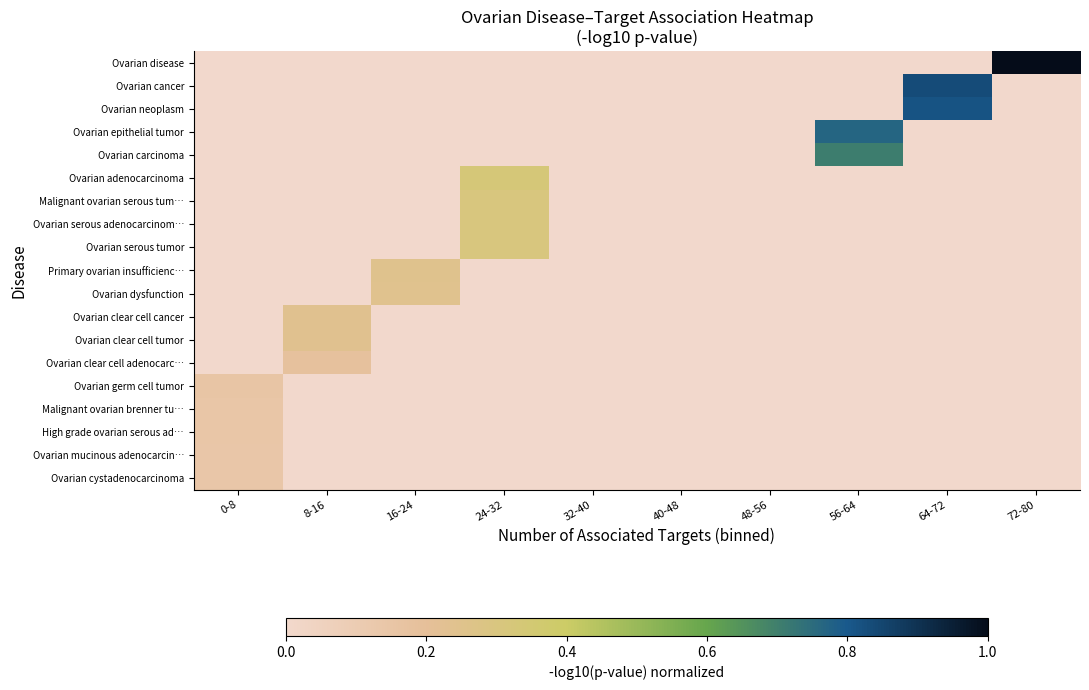

Reading left to right, list all the values displayed in this chart.

Ovarian disease: 0-8=0.0	8-16=0.0	16-24=0.0	24-32=0.0	32-40=0.0	40-48=0.0	48-56=0.0	56-64=0.0	64-72=0.0	72-80=1.0
Ovarian cancer: 0-8=0.0	8-16=0.0	16-24=0.0	24-32=0.0	32-40=0.0	40-48=0.0	48-56=0.0	56-64=0.0	64-72=0.8	72-80=0.0
Ovarian neoplasm: 0-8=0.0	8-16=0.0	16-24=0.0	24-32=0.0	32-40=0.0	40-48=0.0	48-56=0.0	56-64=0.0	64-72=0.8	72-80=0.0
Ovarian epithelial tumor: 0-8=0.0	8-16=0.0	16-24=0.0	24-32=0.0	32-40=0.0	40-48=0.0	48-56=0.0	56-64=0.8	64-72=0.0	72-80=0.0
Ovarian carcinoma: 0-8=0.0	8-16=0.0	16-24=0.0	24-32=0.0	32-40=0.0	40-48=0.0	48-56=0.0	56-64=0.7	64-72=0.0	72-80=0.0
Ovarian adenocarcinoma: 0-8=0.0	8-16=0.0	16-24=0.0	24-32=0.3	32-40=0.0	40-48=0.0	48-56=0.0	56-64=0.0	64-72=0.0	72-80=0.0
Malignant ovarian serous tum…: 0-8=0.0	8-16=0.0	16-24=0.0	24-32=0.3	32-40=0.0	40-48=0.0	48-56=0.0	56-64=0.0	64-72=0.0	72-80=0.0
Ovarian serous adenocarcinom…: 0-8=0.0	8-16=0.0	16-24=0.0	24-32=0.3	32-40=0.0	40-48=0.0	48-56=0.0	56-64=0.0	64-72=0.0	72-80=0.0
Ovarian serous tumor: 0-8=0.0	8-16=0.0	16-24=0.0	24-32=0.3	32-40=0.0	40-48=0.0	48-56=0.0	56-64=0.0	64-72=0.0	72-80=0.0
Primary ovarian insufficienc…: 0-8=0.0	8-16=0.0	16-24=0.2	24-32=0.0	32-40=0.0	40-48=0.0	48-56=0.0	56-64=0.0	64-72=0.0	72-80=0.0
Ovarian dysfunction: 0-8=0.0	8-16=0.0	16-24=0.2	24-32=0.0	32-40=0.0	40-48=0.0	48-56=0.0	56-64=0.0	64-72=0.0	72-80=0.0
Ovarian clear cell cancer: 0-8=0.0	8-16=0.2	16-24=0.0	24-32=0.0	32-40=0.0	40-48=0.0	48-56=0.0	56-64=0.0	64-72=0.0	72-80=0.0
Ovarian clear cell tumor: 0-8=0.0	8-16=0.2	16-24=0.0	24-32=0.0	32-40=0.0	40-48=0.0	48-56=0.0	56-64=0.0	64-72=0.0	72-80=0.0
Ovarian clear cell adenocarc…: 0-8=0.0	8-16=0.2	16-24=0.0	24-32=0.0	32-40=0.0	40-48=0.0	48-56=0.0	56-64=0.0	64-72=0.0	72-80=0.0
Ovarian germ cell tumor: 0-8=0.2	8-16=0.0	16-24=0.0	24-32=0.0	32-40=0.0	40-48=0.0	48-56=0.0	56-64=0.0	64-72=0.0	72-80=0.0
Malignant ovarian brenner tu…: 0-8=0.1	8-16=0.0	16-24=0.0	24-32=0.0	32-40=0.0	40-48=0.0	48-56=0.0	56-64=0.0	64-72=0.0	72-80=0.0
High grade ovarian serous ad…: 0-8=0.1	8-16=0.0	16-24=0.0	24-32=0.0	32-40=0.0	40-48=0.0	48-56=0.0	56-64=0.0	64-72=0.0	72-80=0.0
Ovarian mucinous adenocarcin…: 0-8=0.1	8-16=0.0	16-24=0.0	24-32=0.0	32-40=0.0	40-48=0.0	48-56=0.0	56-64=0.0	64-72=0.0	72-80=0.0
Ovarian cystadenocarcinoma: 0-8=0.1	8-16=0.0	16-24=0.0	24-32=0.0	32-40=0.0	40-48=0.0	48-56=0.0	56-64=0.0	64-72=0.0	72-80=0.0